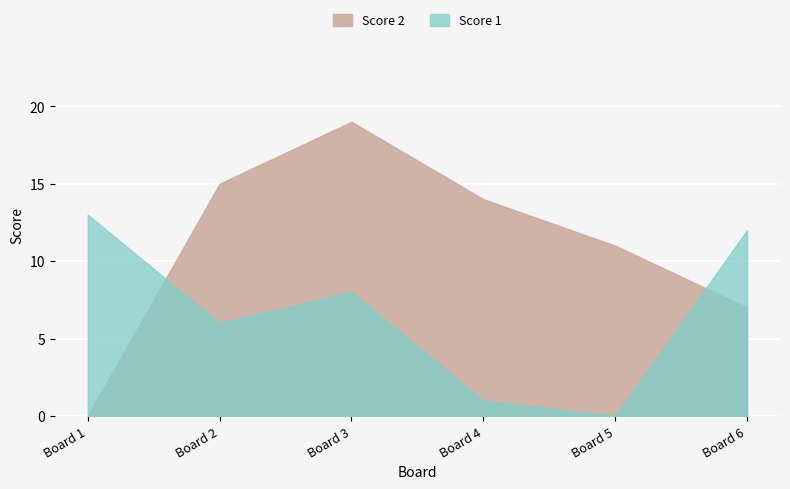

What is the sum of the Score 2 values at 4 and 1?

14